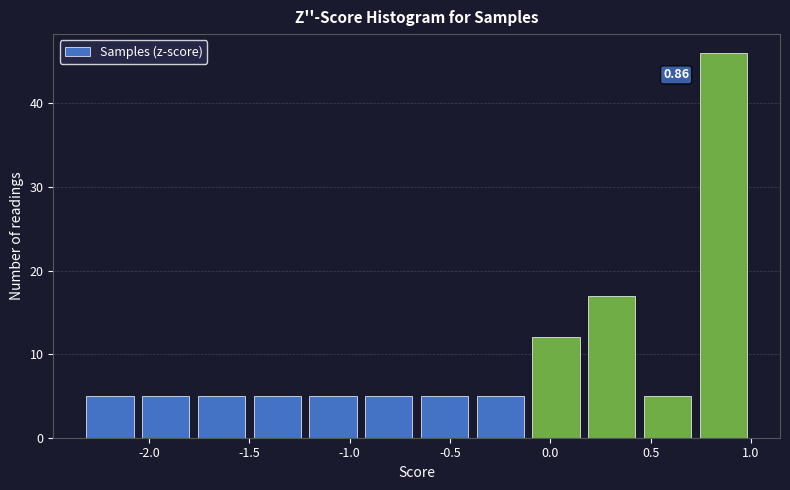

Which range on the x-axis has the tallest bar?

0.70 to 1.00